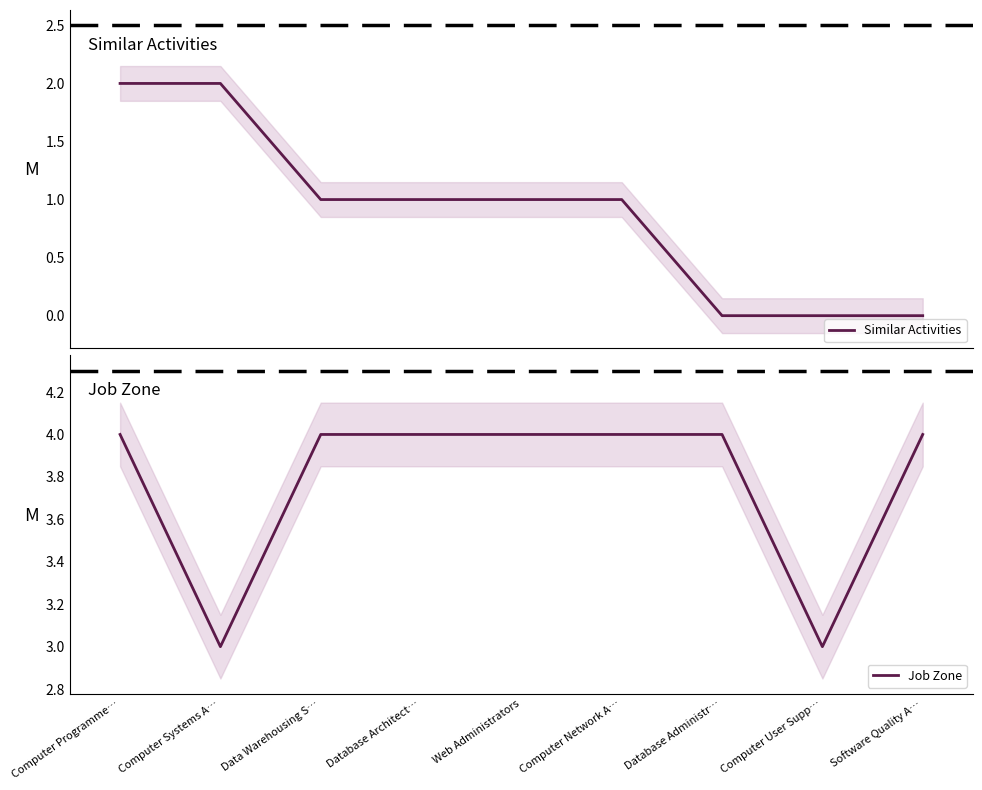

List the labels in order of Job Zone value, smallest first.

Computer Systems A…, Computer User Supp…, Computer Programme…, Data Warehousing S…, Database Architect…, Web Administrators, Computer Network A…, Database Administr…, Software Quality A…